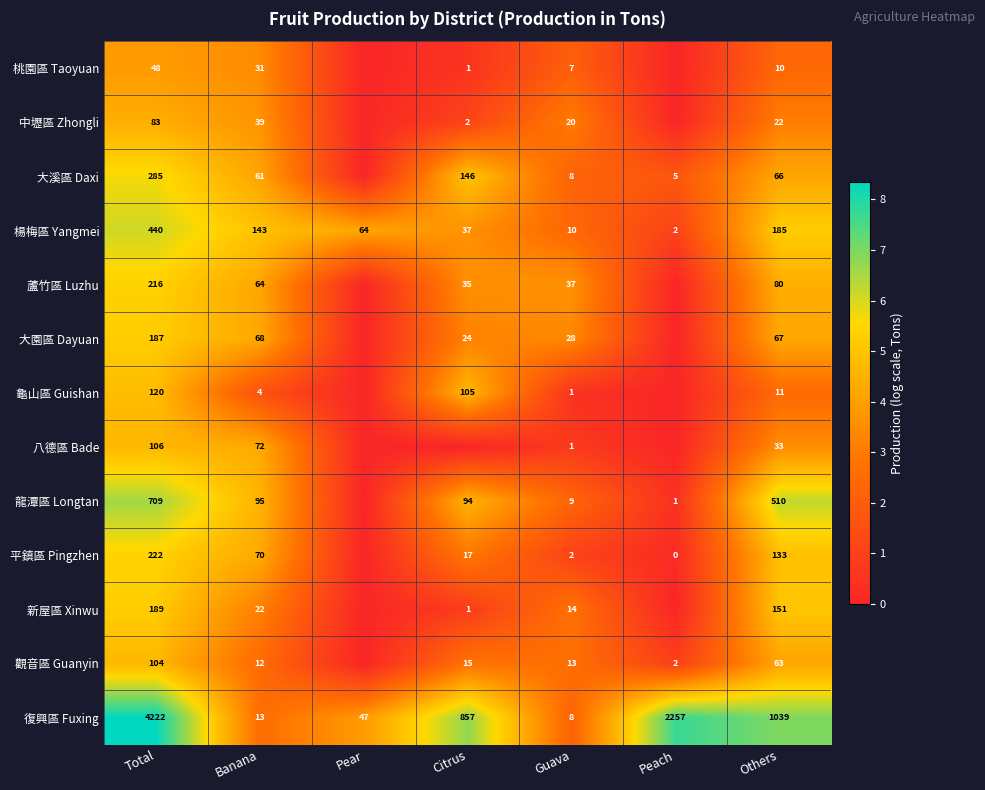

Which category has the lowest value in the 復興區 Fuxing series?

Guava